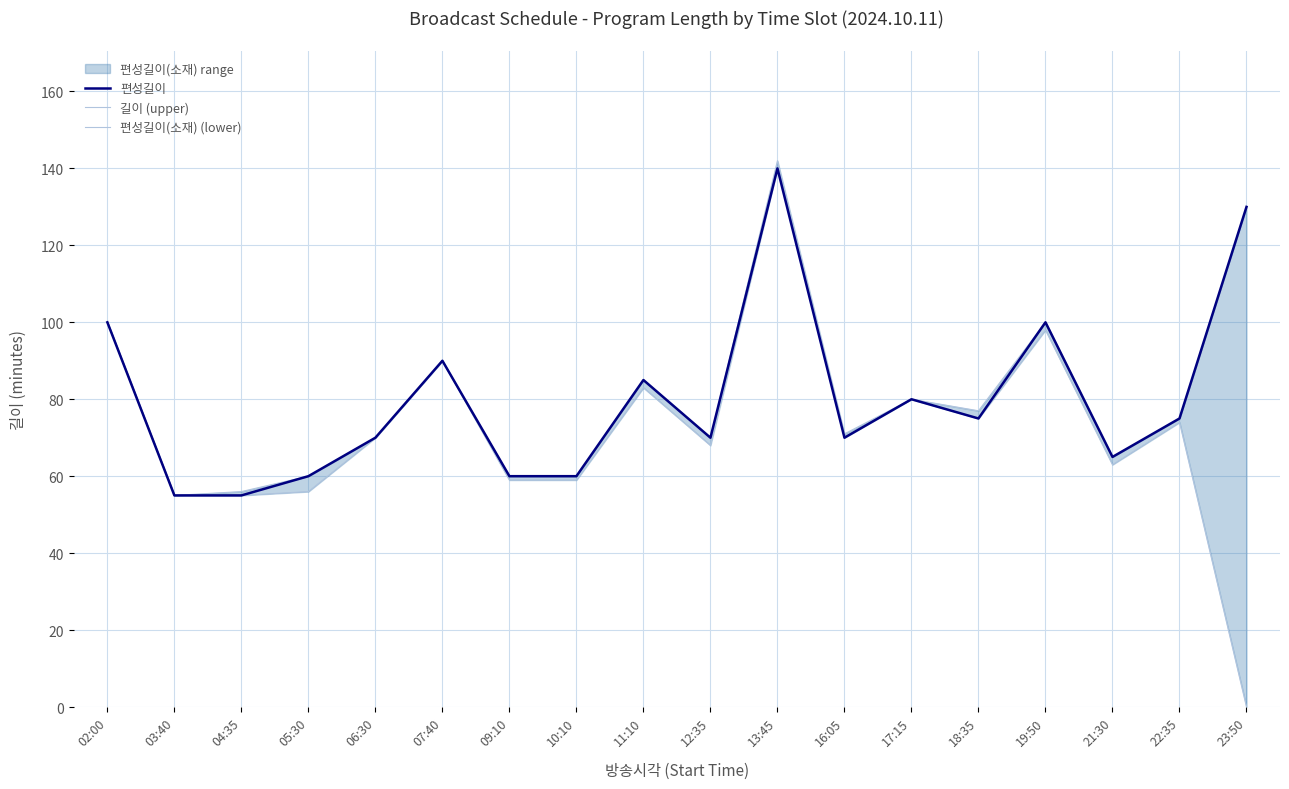

At which category is the sum across all series the highest?

13:45